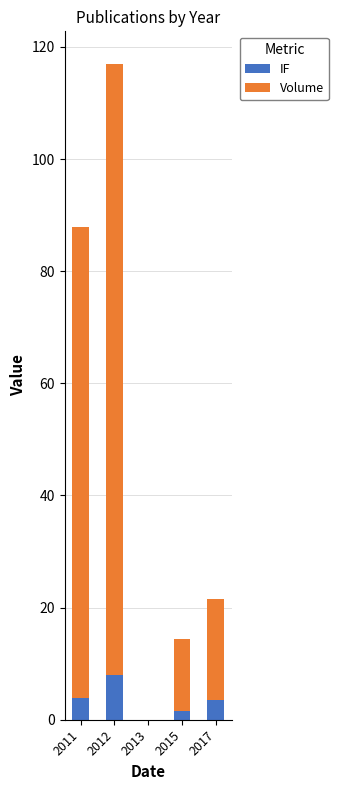

The IF series shows 0.0 at 2013. True or false?

True